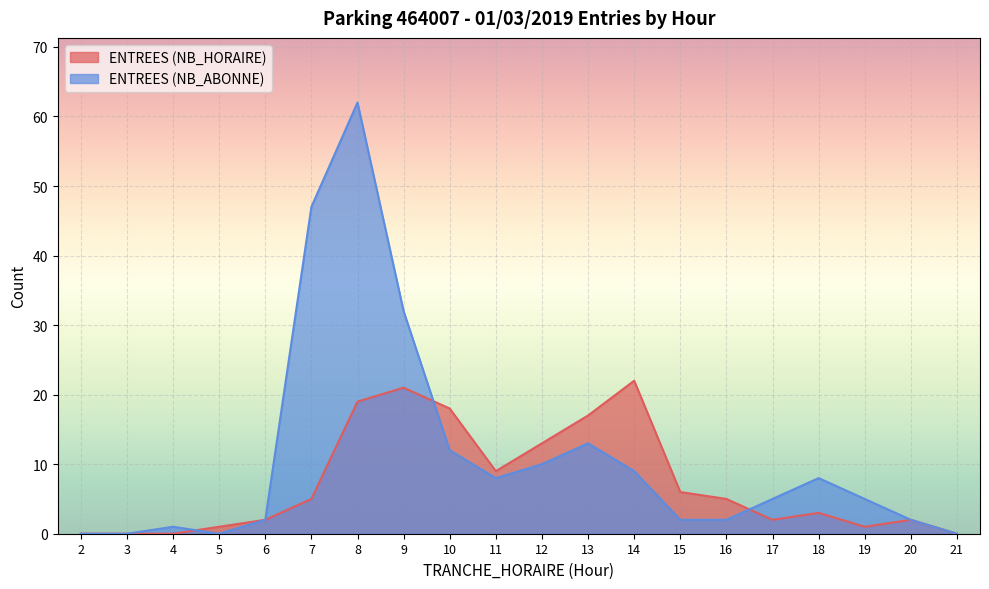

At which category does ENTREES (NB_ABONNE) reach its first local peak?

4